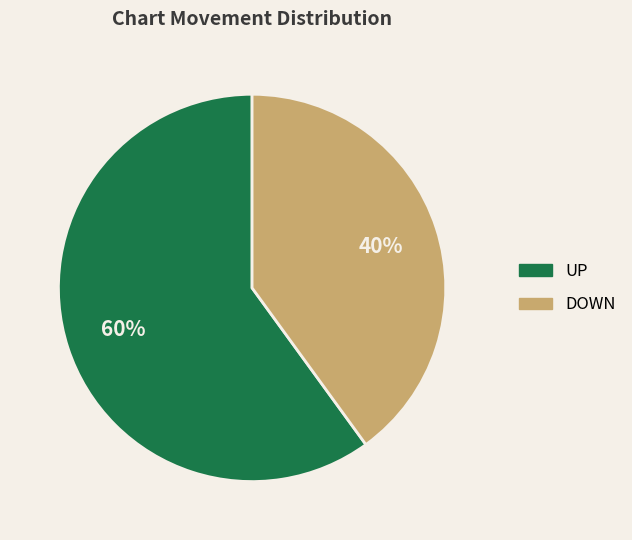

To the nearest percent, what is the combined percentage of UP and DOWN?

100%